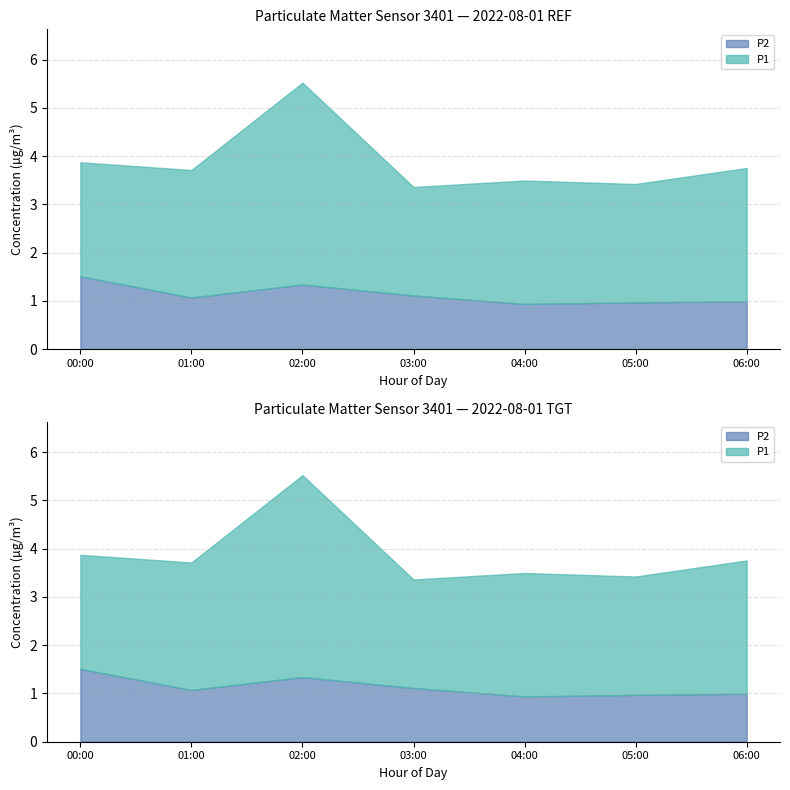

The P2 series shows 1.1 at 03:00. True or false?

True